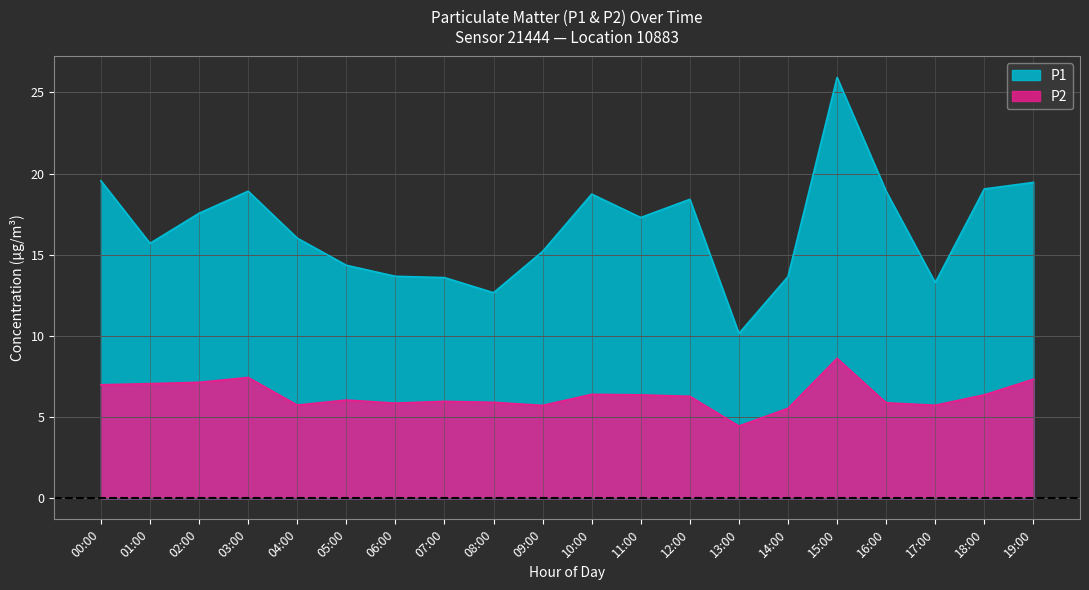

What is the difference between the maximum and minimum values in the P1 series?

15.8